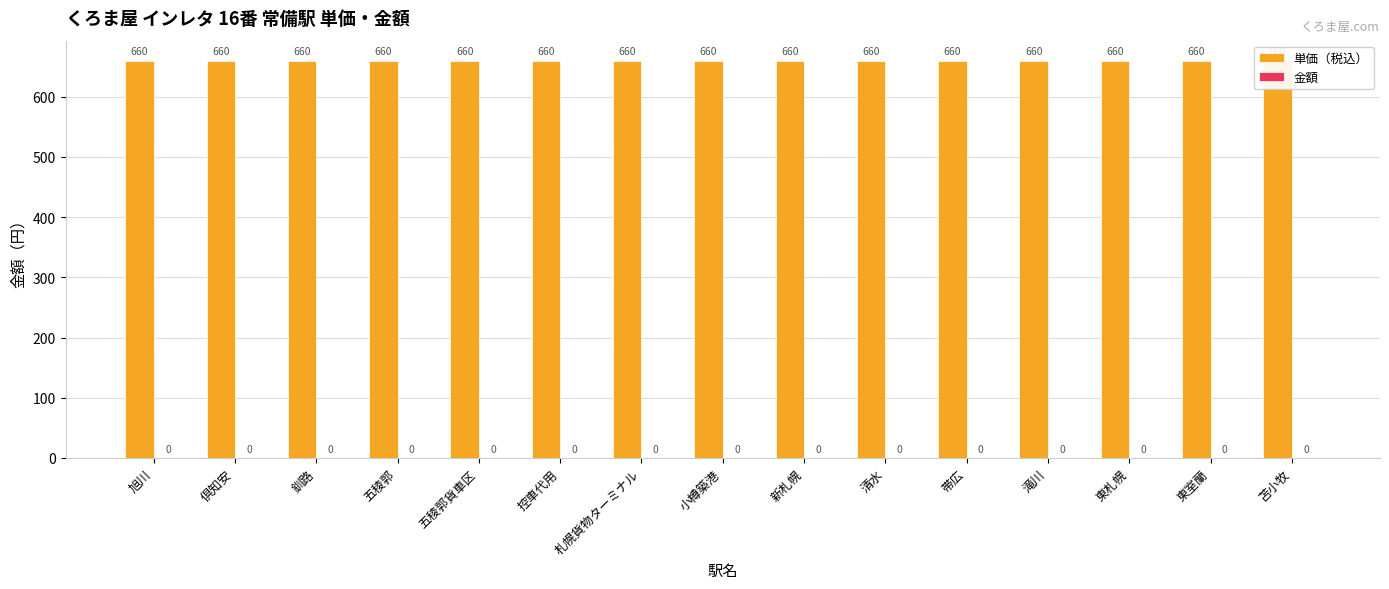

What are all the series names shown in the legend?

単価（税込）, 金額